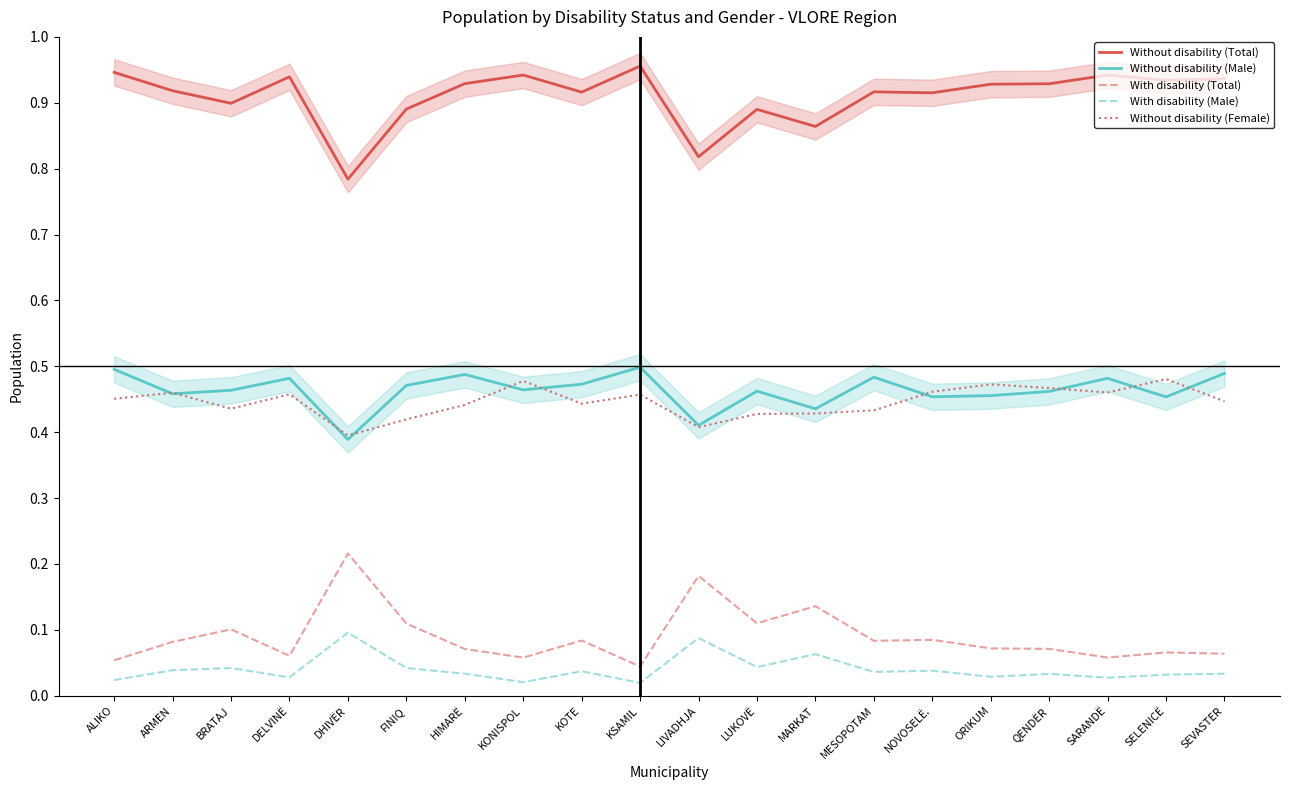

Reading left to right, transcribe all the data shown in this chart.

Without disability (Total): 0.9	0.9	0.9	0.9	0.8	0.9	0.9	0.9	0.9	1.0	0.8	0.9	0.9	0.9	0.9	0.9	0.9	0.9	0.9	0.9
Without disability (Male): 0.5	0.5	0.5	0.5	0.4	0.5	0.5	0.5	0.5	0.5	0.4	0.5	0.4	0.5	0.5	0.5	0.5	0.5	0.5	0.5
With disability (Total): 0.1	0.1	0.1	0.1	0.2	0.1	0.1	0.1	0.1	0.0	0.2	0.1	0.1	0.1	0.1	0.1	0.1	0.1	0.1	0.1
With disability (Male): 0.0	0.0	0.0	0.0	0.1	0.0	0.0	0.0	0.0	0.0	0.1	0.0	0.1	0.0	0.0	0.0	0.0	0.0	0.0	0.0
Without disability (Female): 0.5	0.5	0.4	0.5	0.4	0.4	0.4	0.5	0.4	0.5	0.4	0.4	0.4	0.4	0.5	0.5	0.5	0.5	0.5	0.4